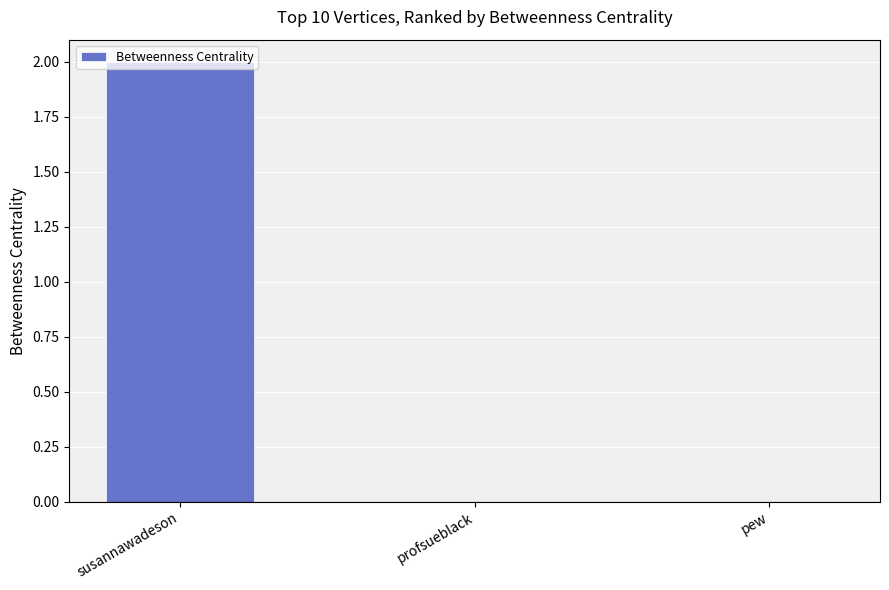

Which category has the highest value across all series?

susannawadeson